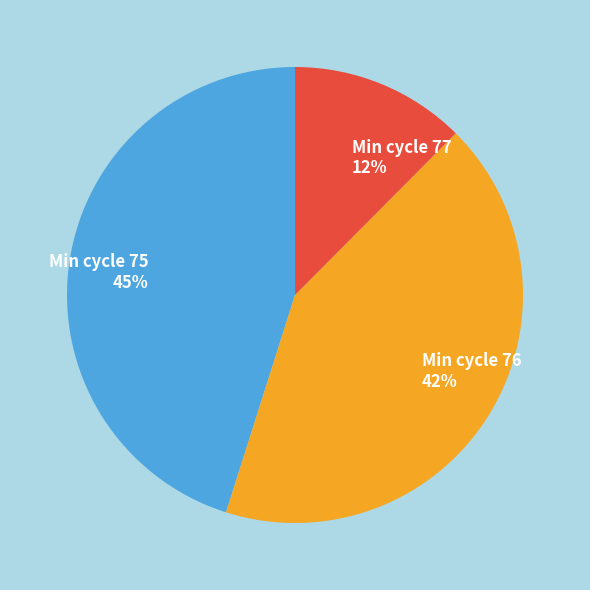

Is there a majority slice in this chart?

No